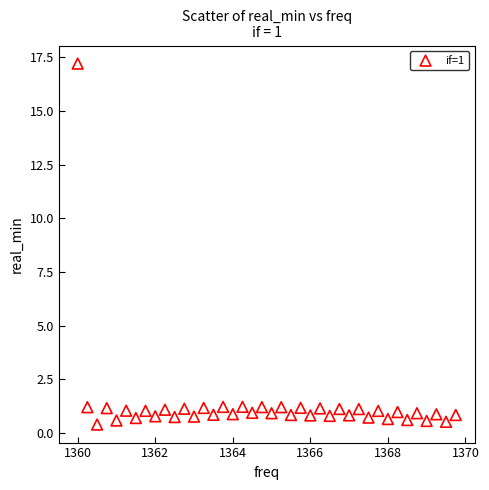

What is the range of Y values (max minus min)?

16.8